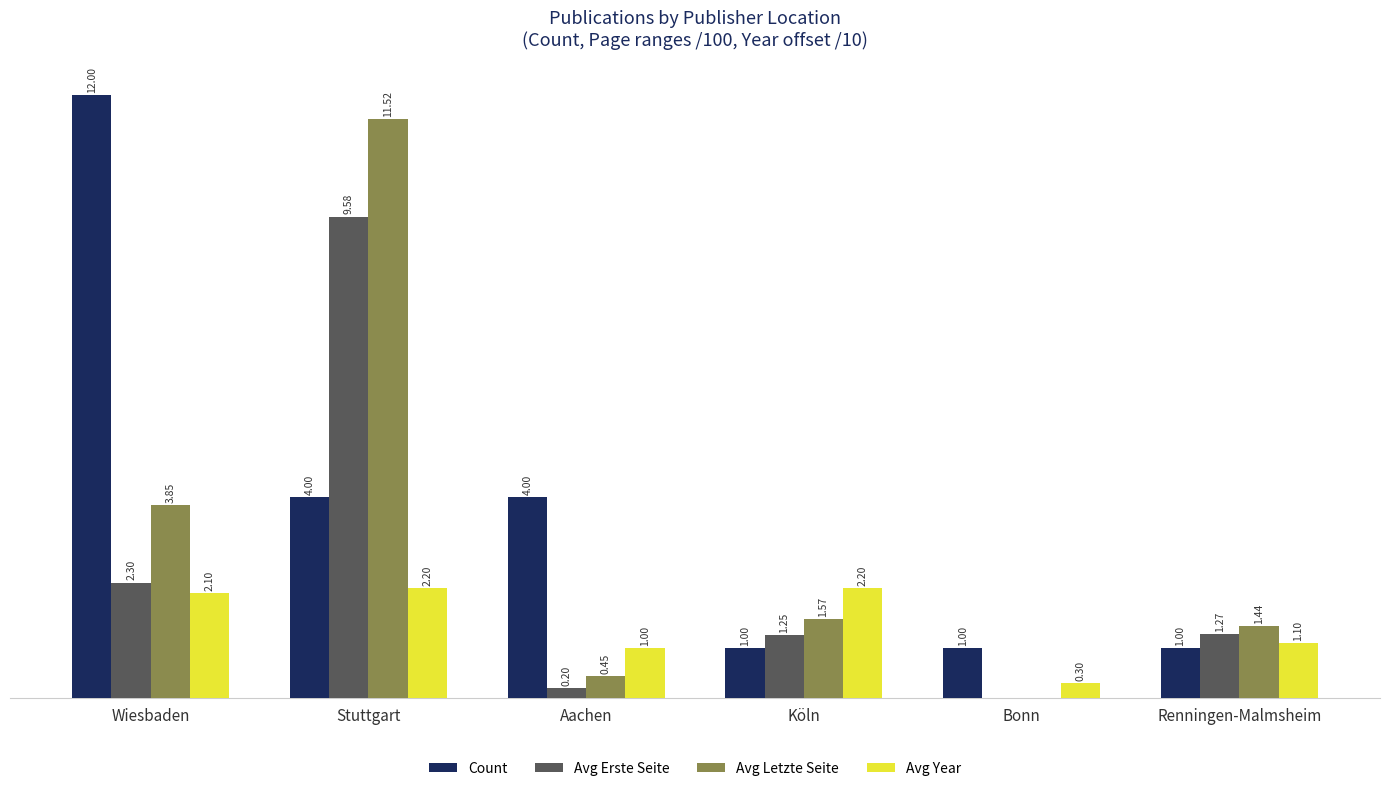

At which category is the sum across all series the highest?

Stuttgart